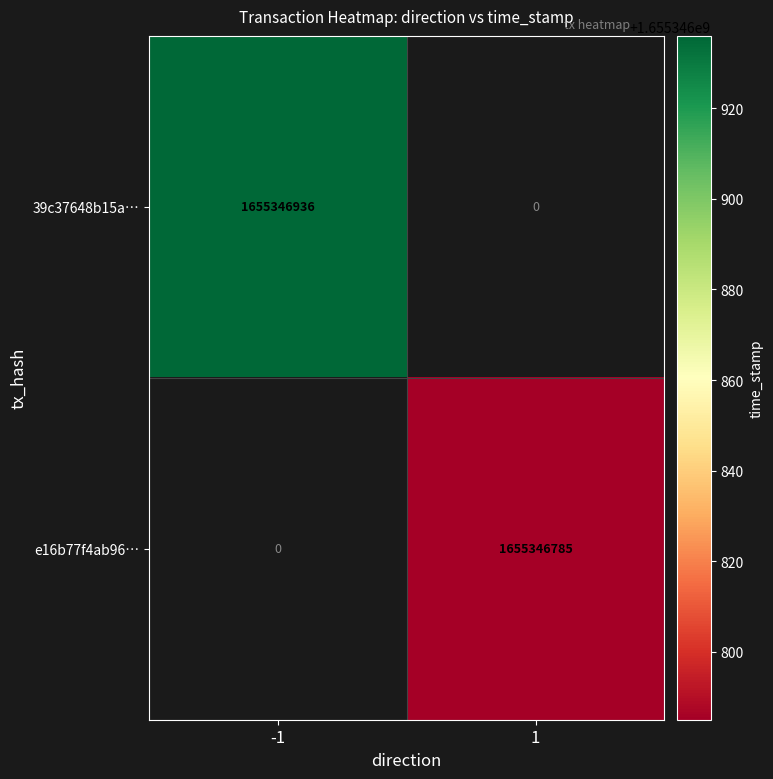

At which category is the sum across all series the highest?

direction_-1